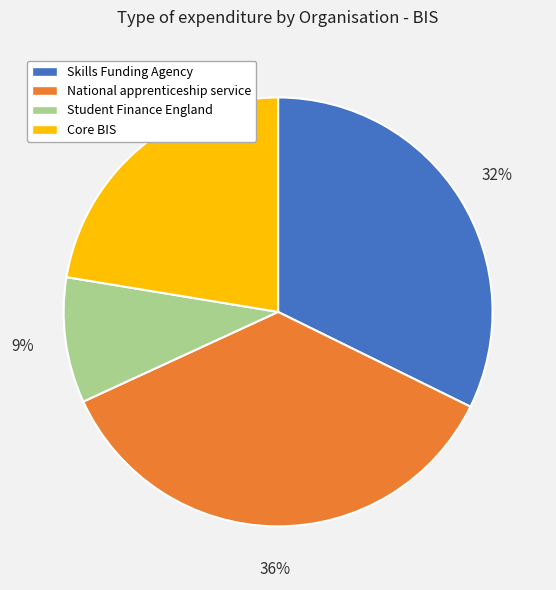

Do Student Finance England and Skills Funding Agency together represent more than half of the pie?

No